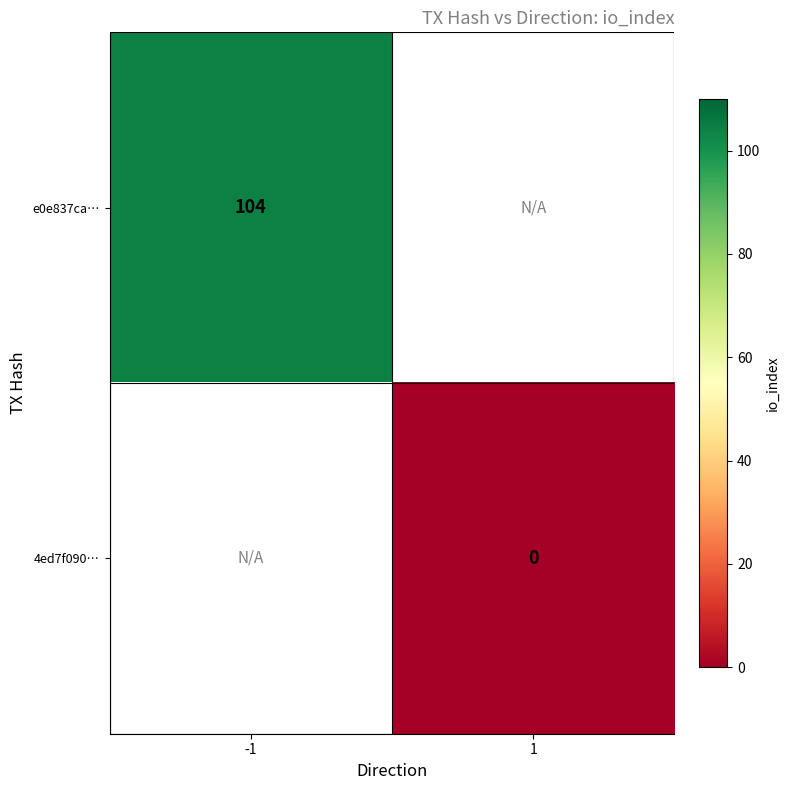

The value of e0e837ca… at -1 is 104. True or false?

True